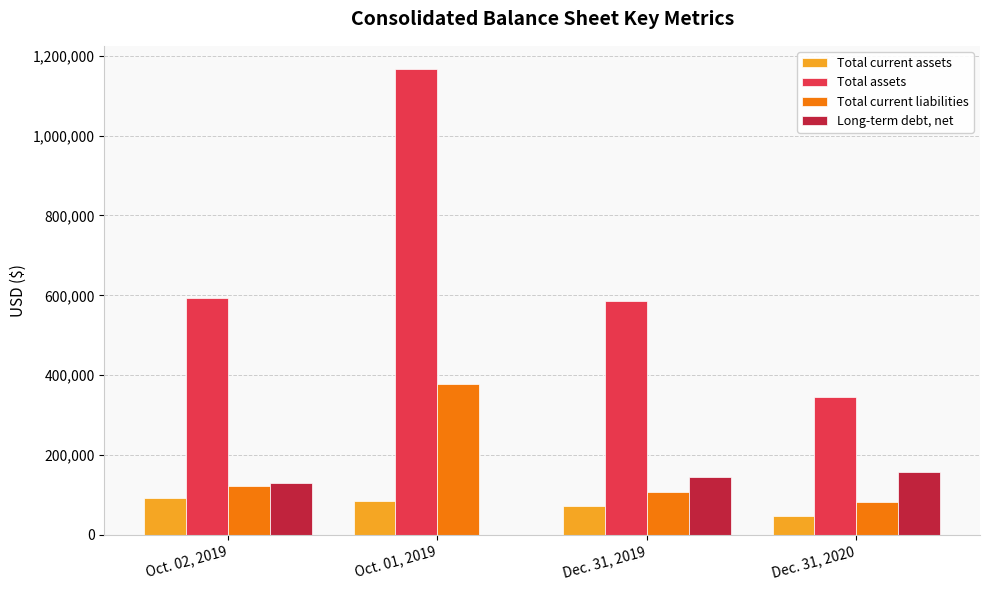

How many distinct data groups are displayed?

4